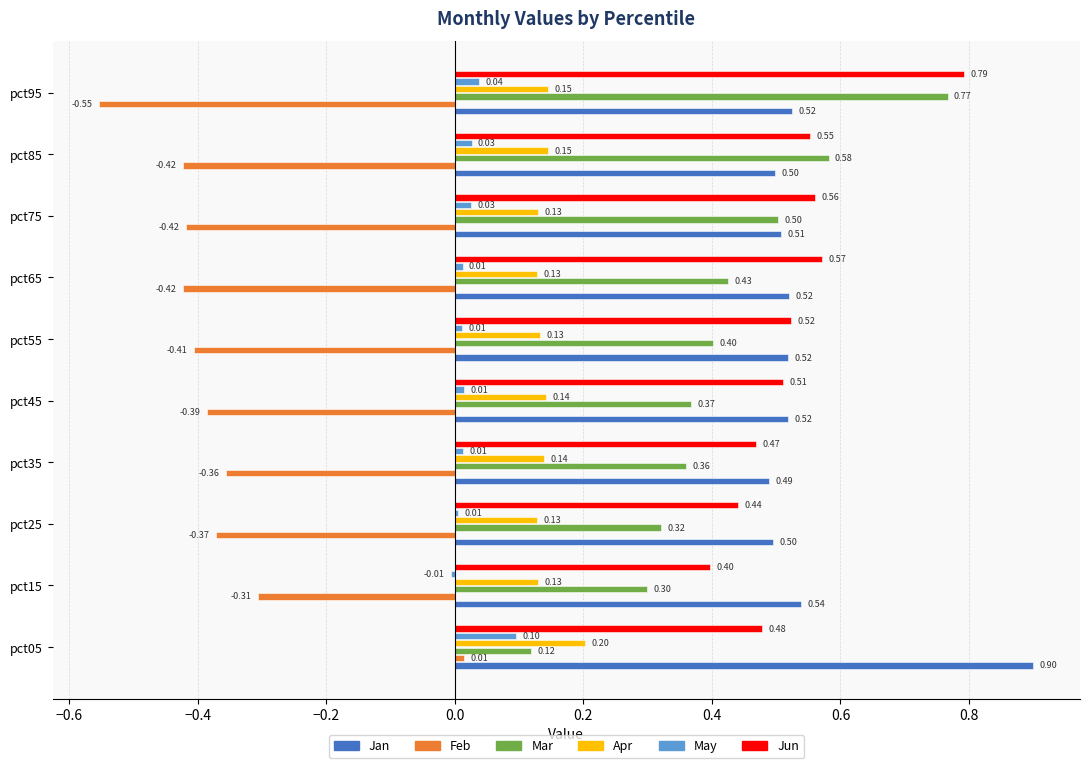

How many data points in May are above 0?

9